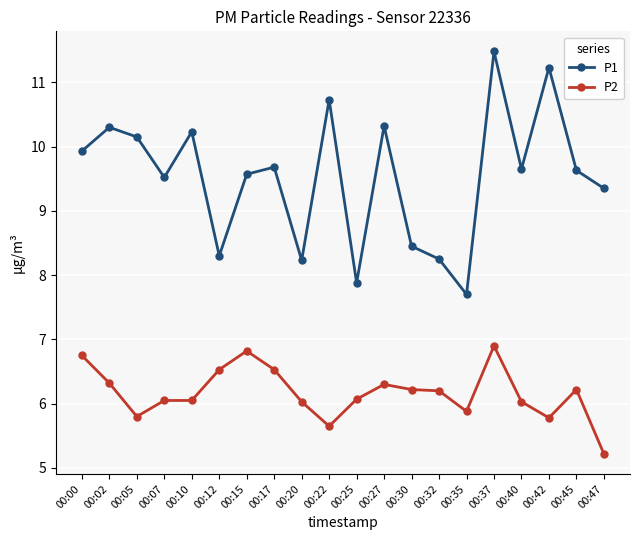

At which category is the sum across all series the highest?

00:37